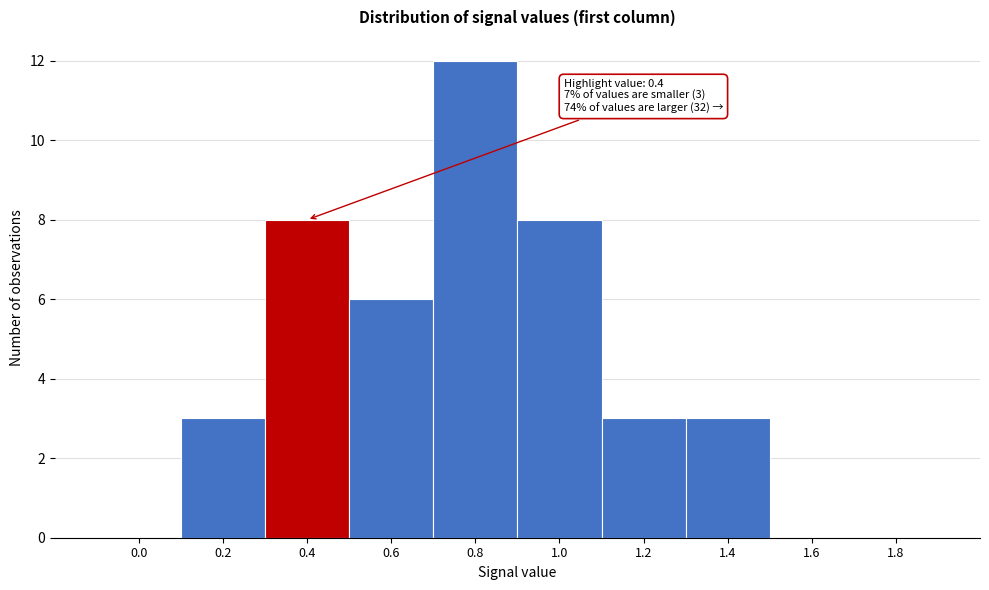

Reading right to left, list all the values displayed in this chart.

1.8=0	1.6=0	1.4=3	1.2=3	1.0=8	0.8=12	0.6=6	0.4=8	0.2=3	0.0=0